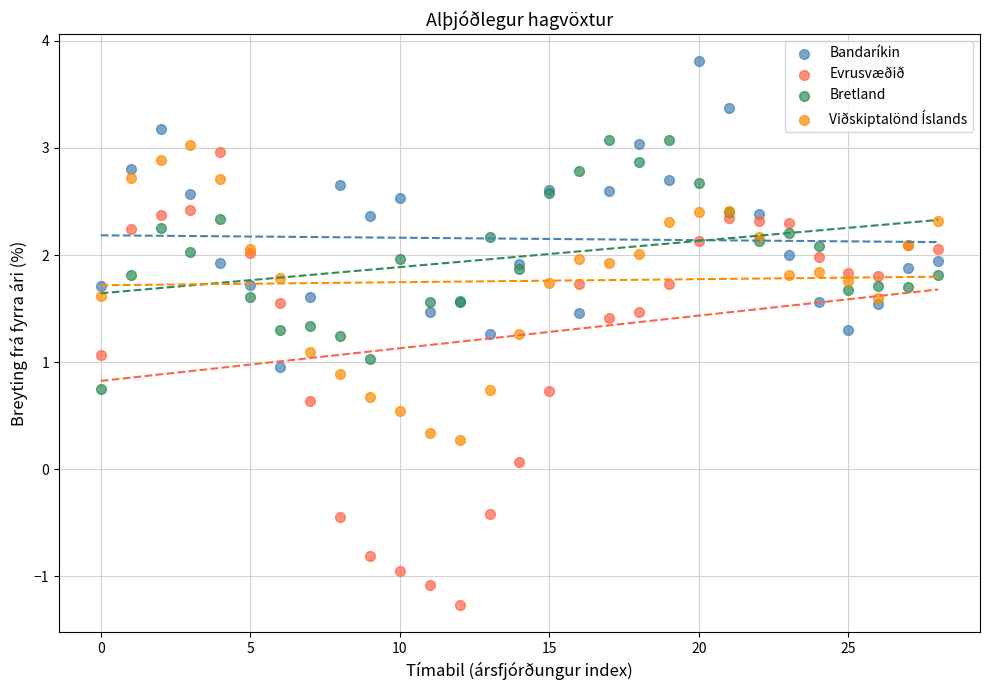

Which series reaches the maximum Y coordinate?

Bandaríkin